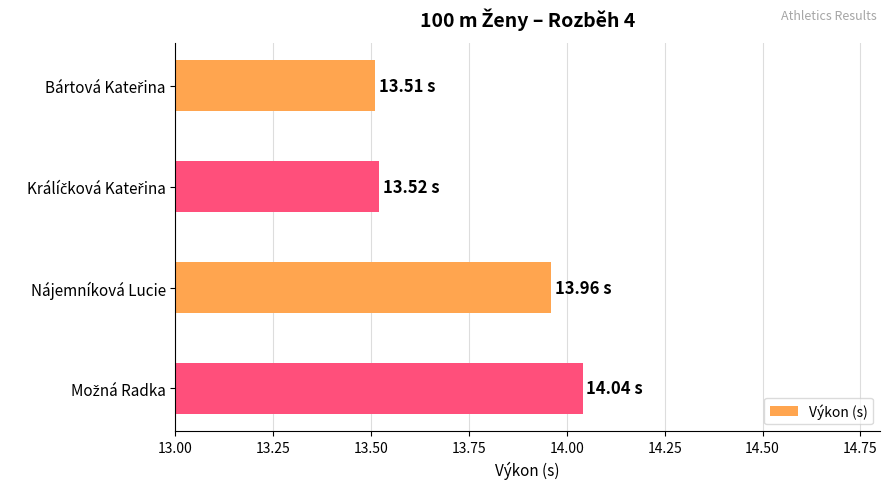

What is the difference between the maximum and minimum values?

0.5